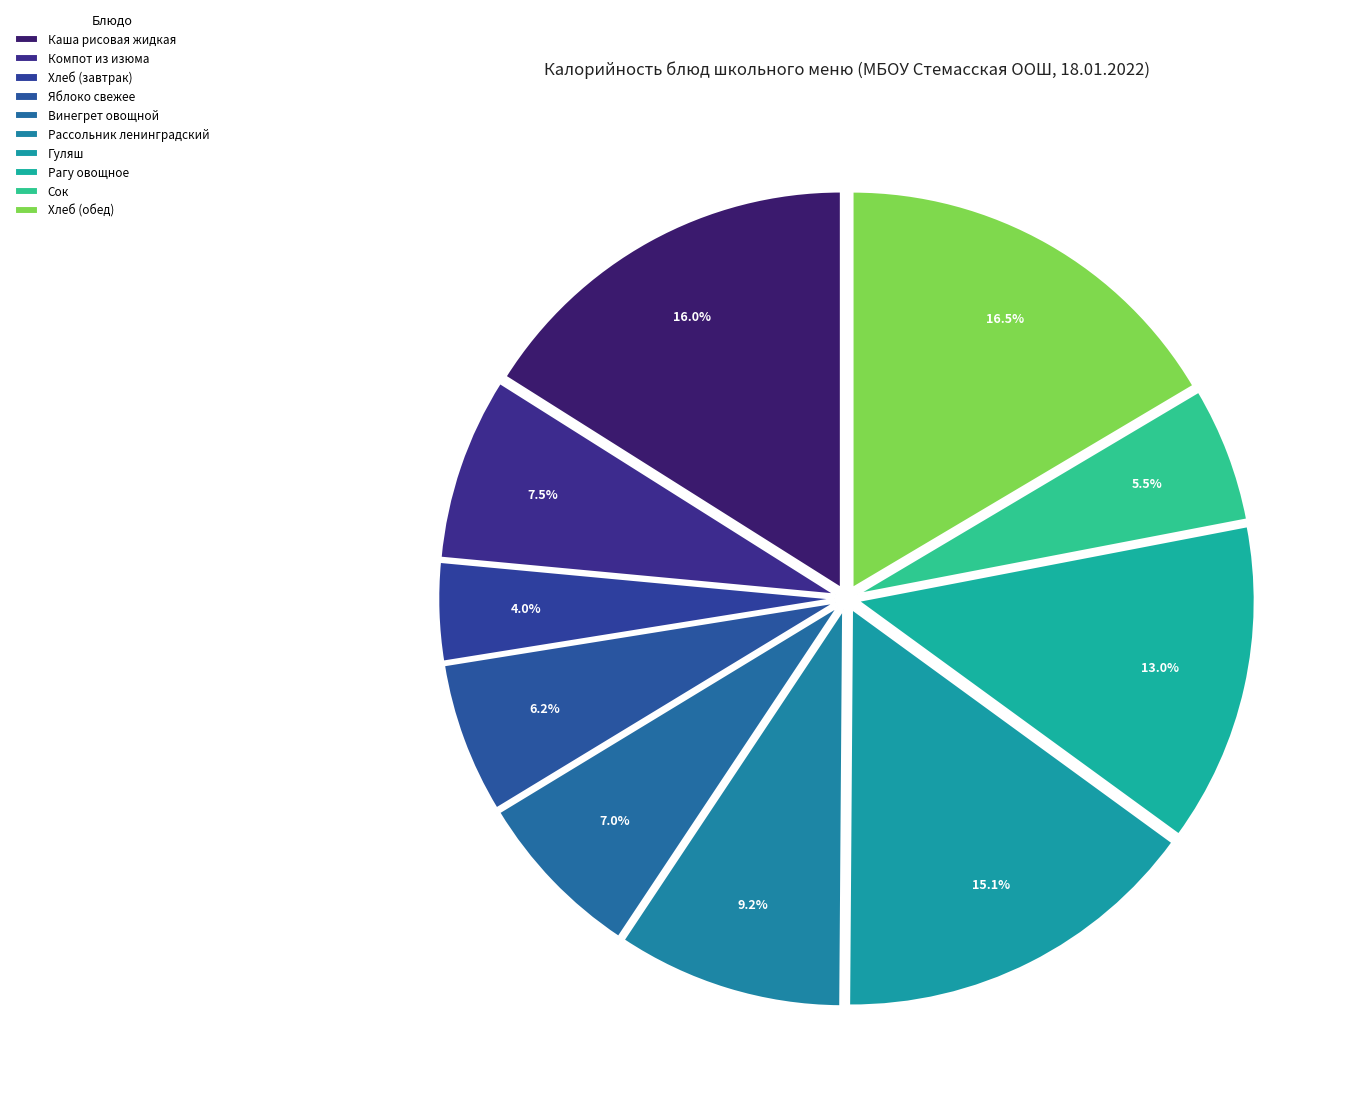

How many segments does this pie chart have?

10